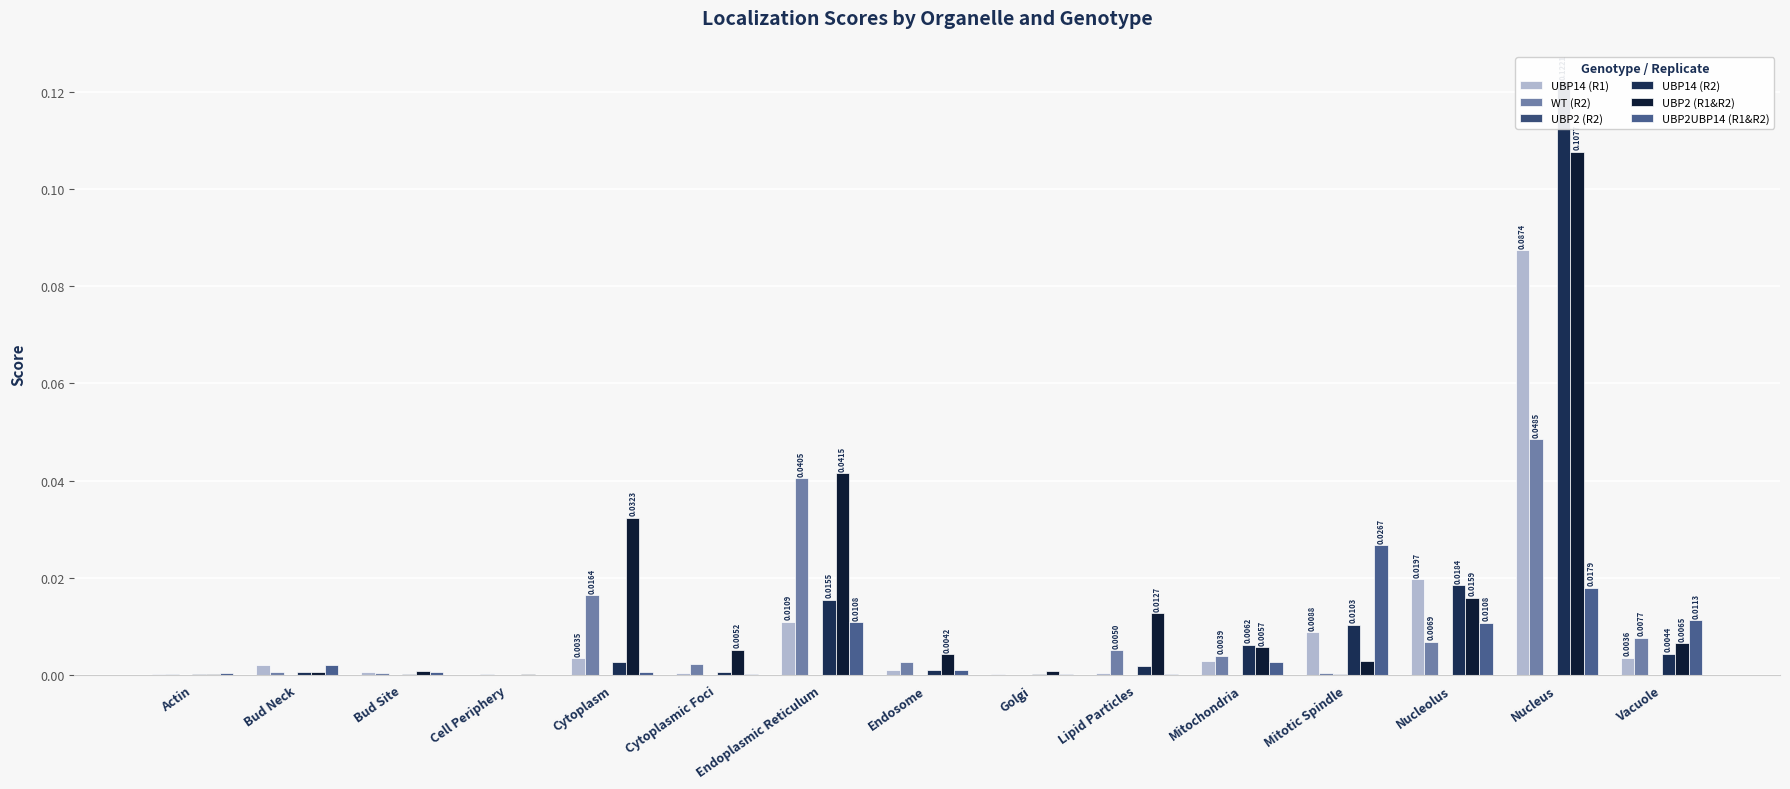

Which series has the largest range (max minus min)?

UBP14 (R2)